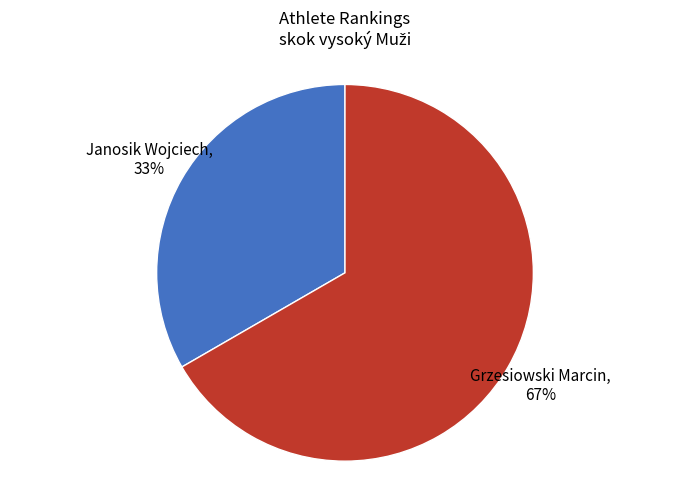

To the nearest percent, what is the average slice percentage?

50%